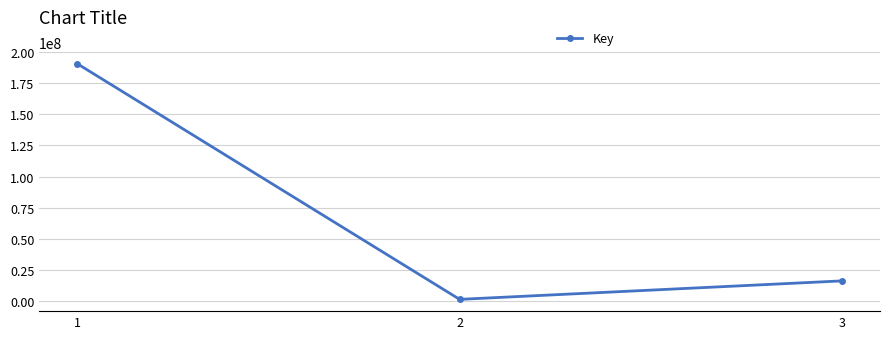

What is the value of the 2nd point from the left?

1350004